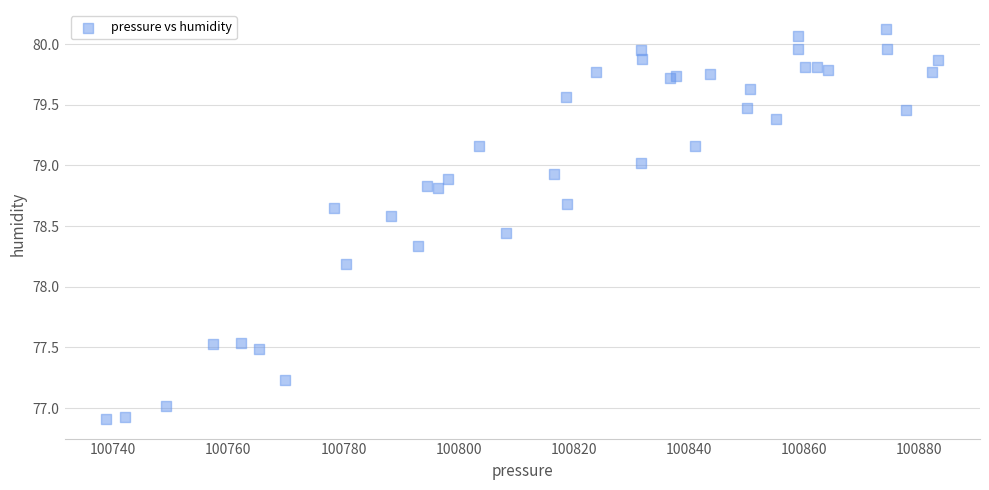

What Y value in the scatter plot is closest to 78?

78.2